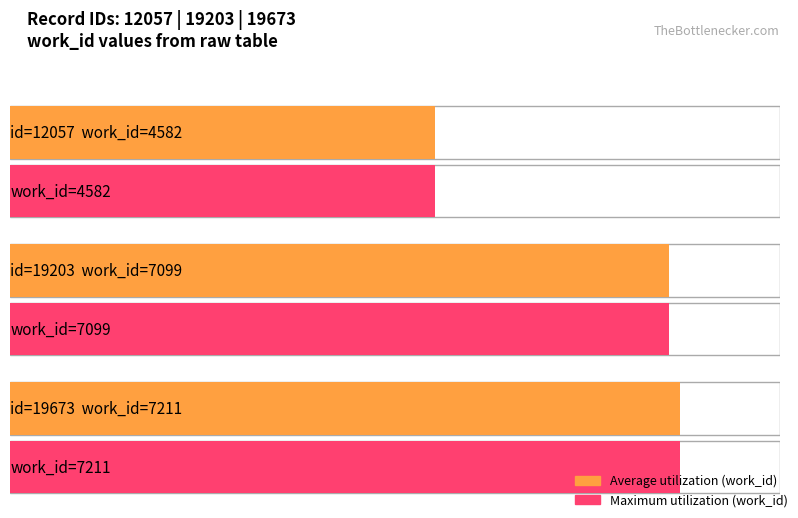

What is the change in value from 19203 to 19673?

+112